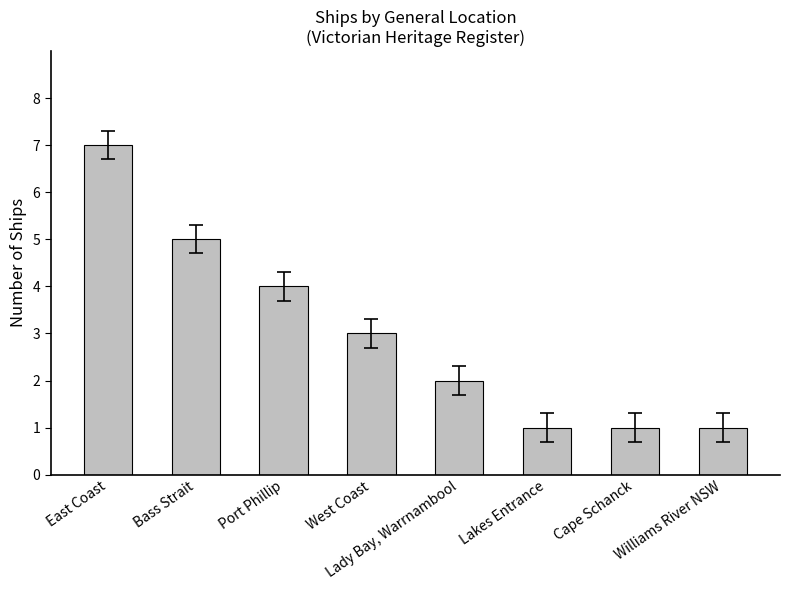

What is the sum of all values?

24